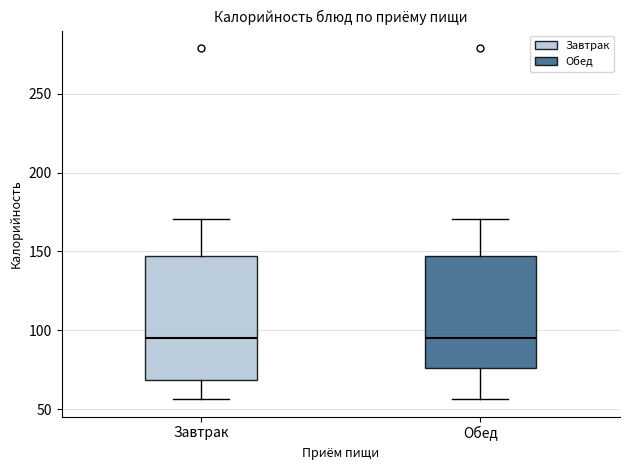

Reading left to right, read every box against the y-axis: the position of its median line, the range the box covers, and the ends of its whiskers. The values are not printed on the chart, so give them approximately, as read against the axis.

Завтрак: median 95, box 70 to 145, whiskers 55 to 170
Обед: median 95, box 75 to 145, whiskers 55 to 170